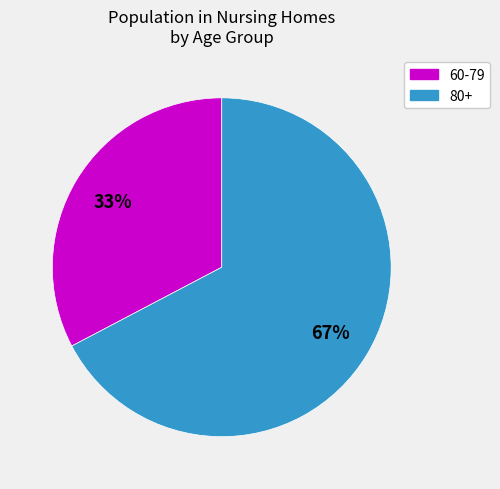

To the nearest percent, what is the average slice percentage?

50%